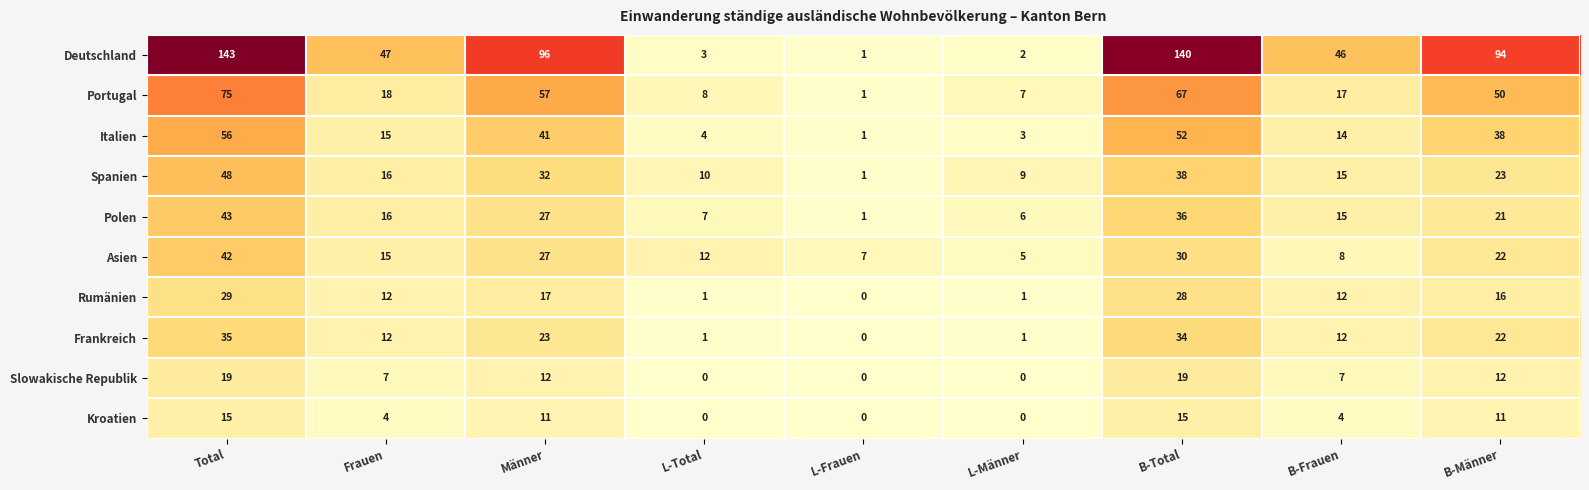

What is the average value of the Portugal series?

33